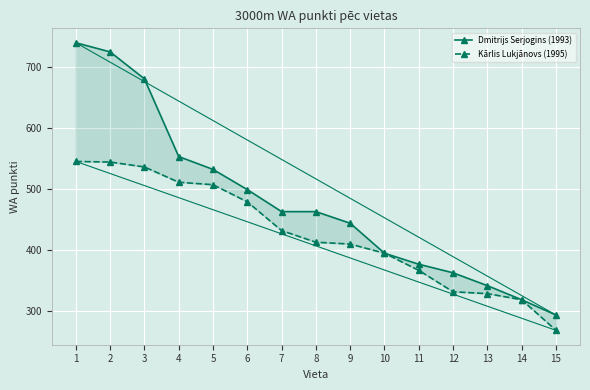

What is the sum of all Kārlis Lukjānovs (1995) values?

6388